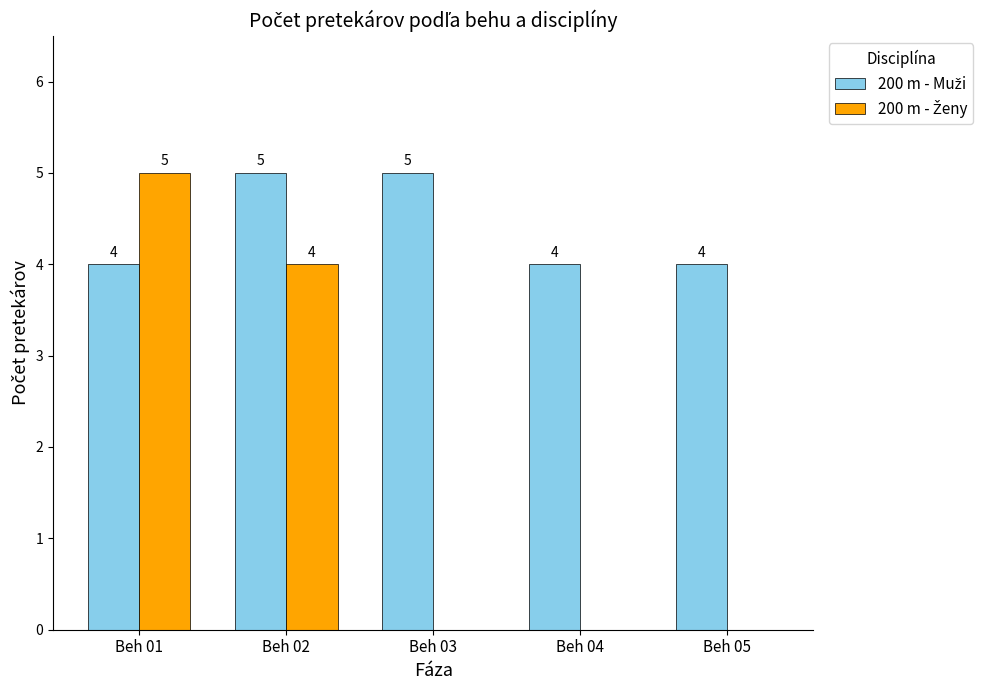

Does the chart contain stacked bars?

No